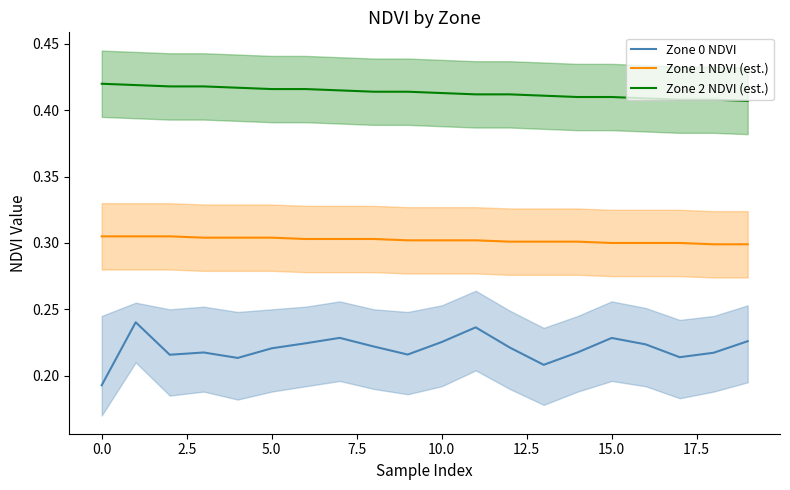

At 15, list the series in order from largest to smallest.

Zone 2 NDVI (est.), Zone 1 NDVI (est.), Zone 0 NDVI